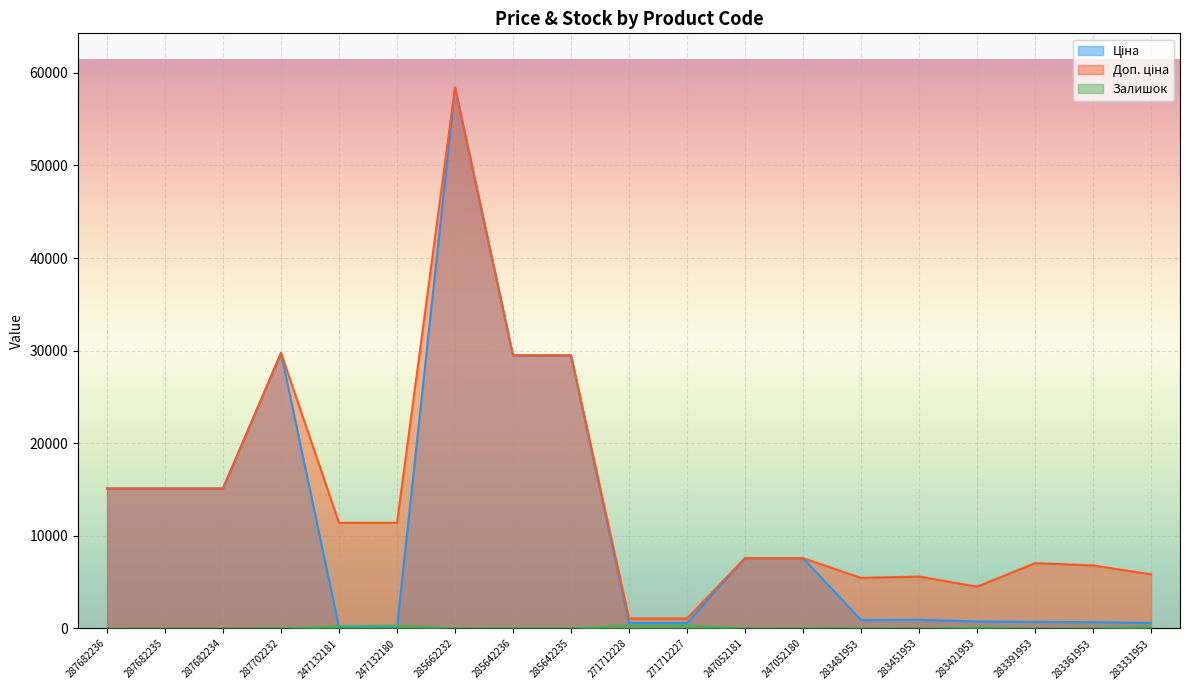

What are all the series names shown in the legend?

Ціна, Доп. ціна, Залишок